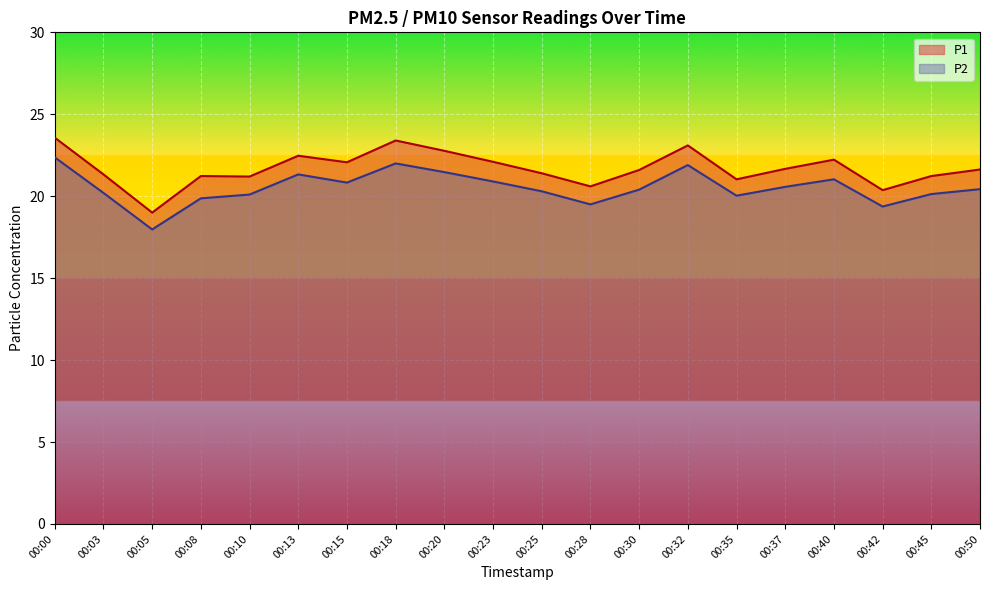

What is the sum of the P1 values at 00:03 and 00:37?

43.0